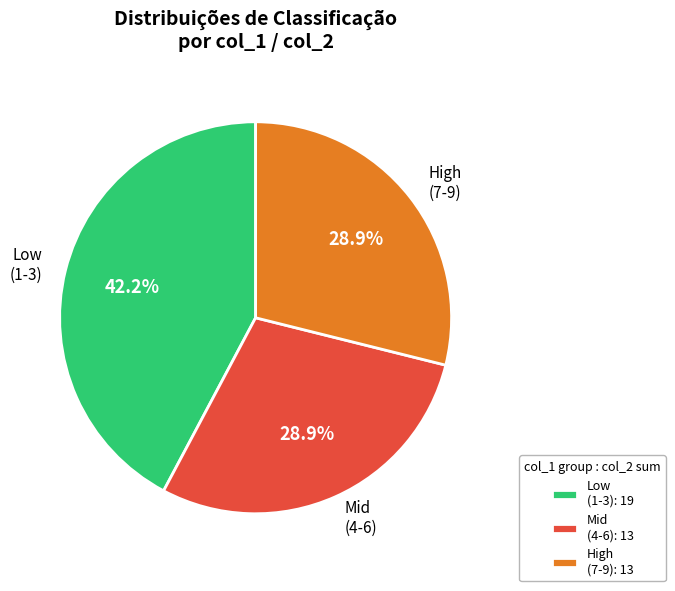

Combined, do High (7-9) and Low (1-3) account for over 50%?

Yes